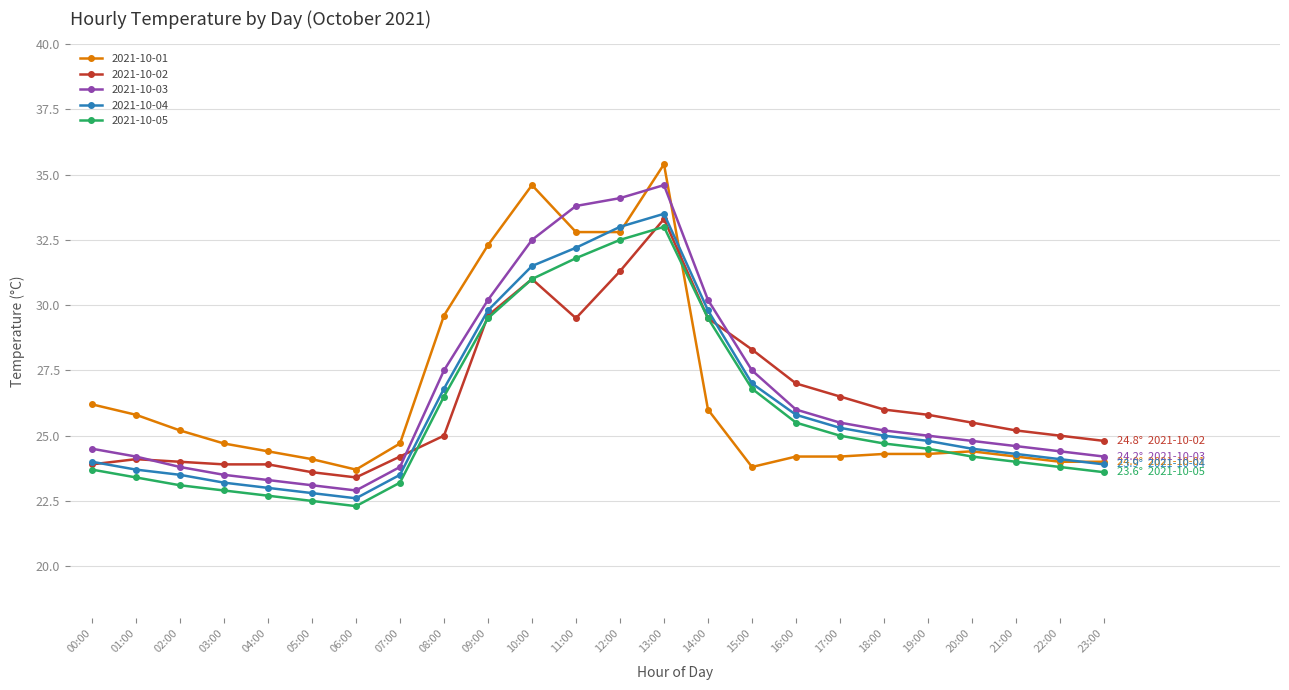

How many distinct data groups are displayed?

5